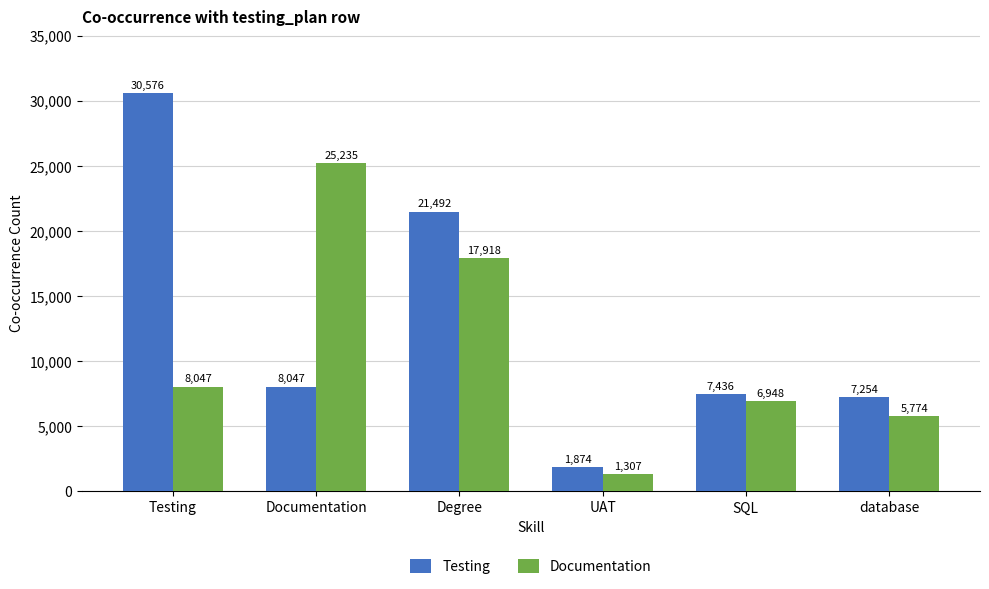

Between Degree and UAT, which series saw the biggest shift?

Testing